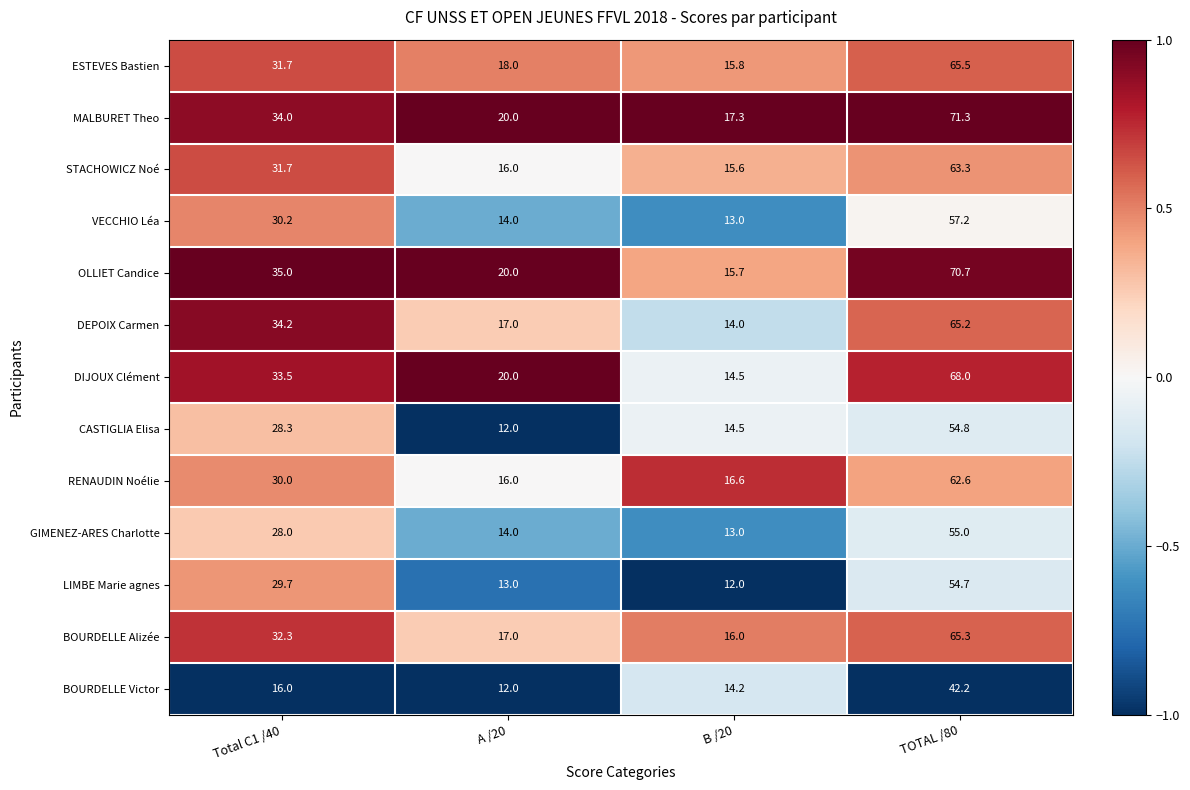

What is the total value across all series at B /20?

192.2